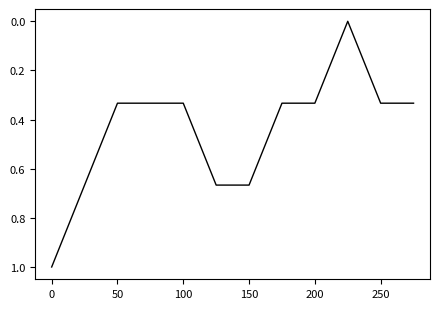

What is the maximum value shown in the chart?

1.0